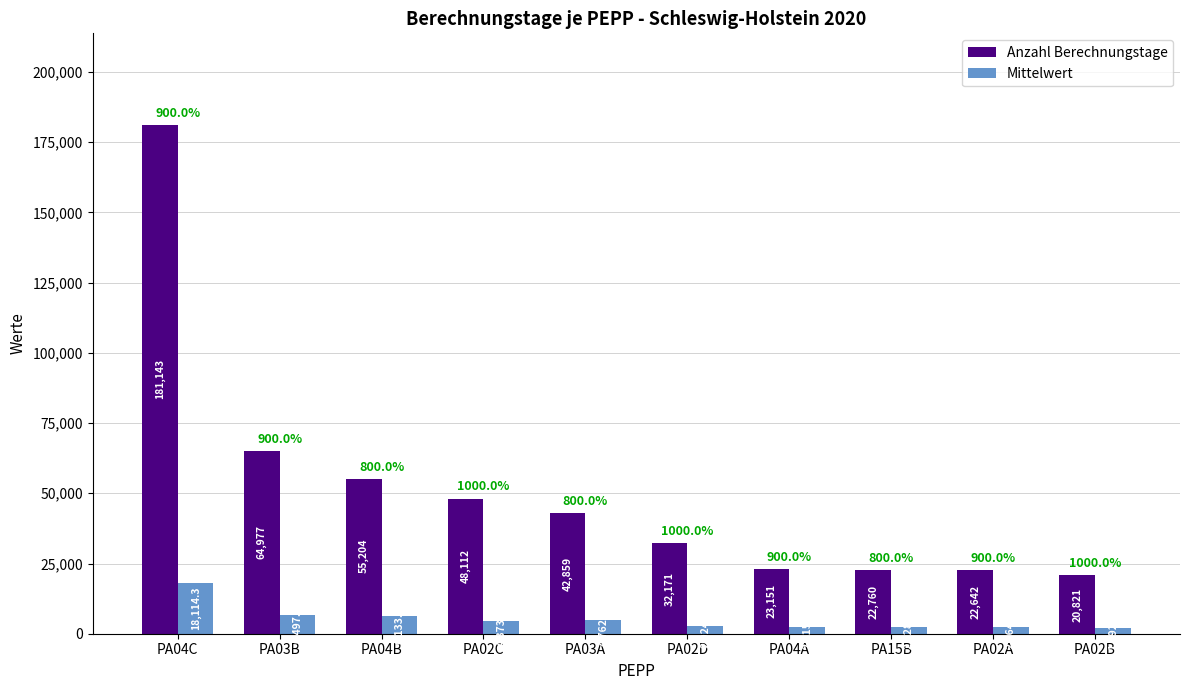

How many distinct data groups are displayed?

2